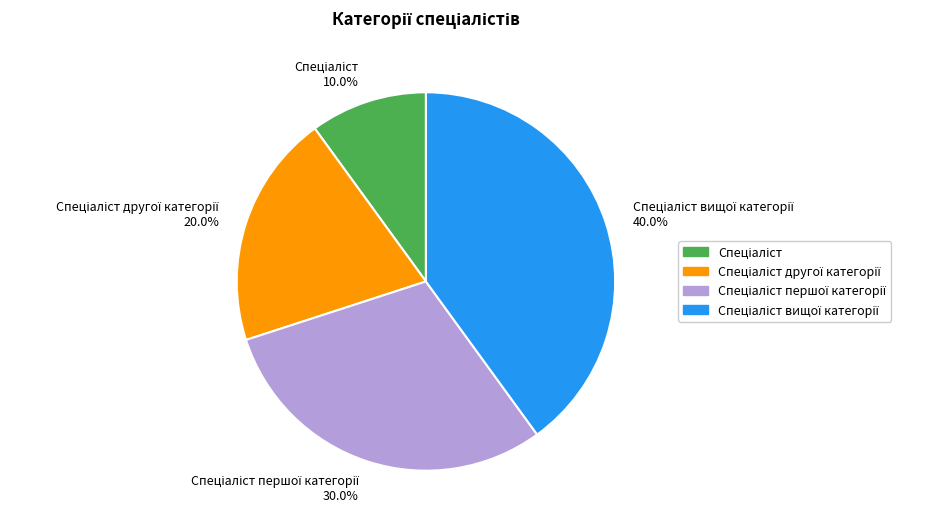

Does any single category account for the majority?

No